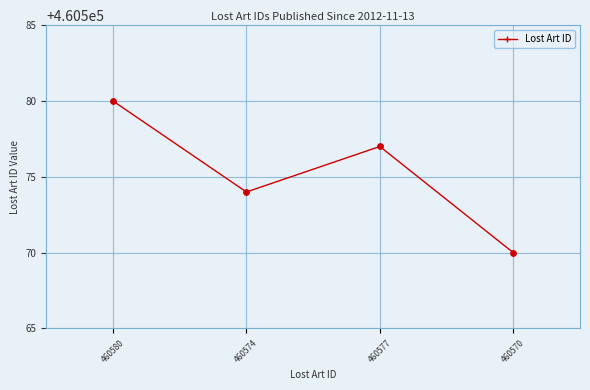

Approximately how many times larger is the value at 460570 compared to 460577?

1.0